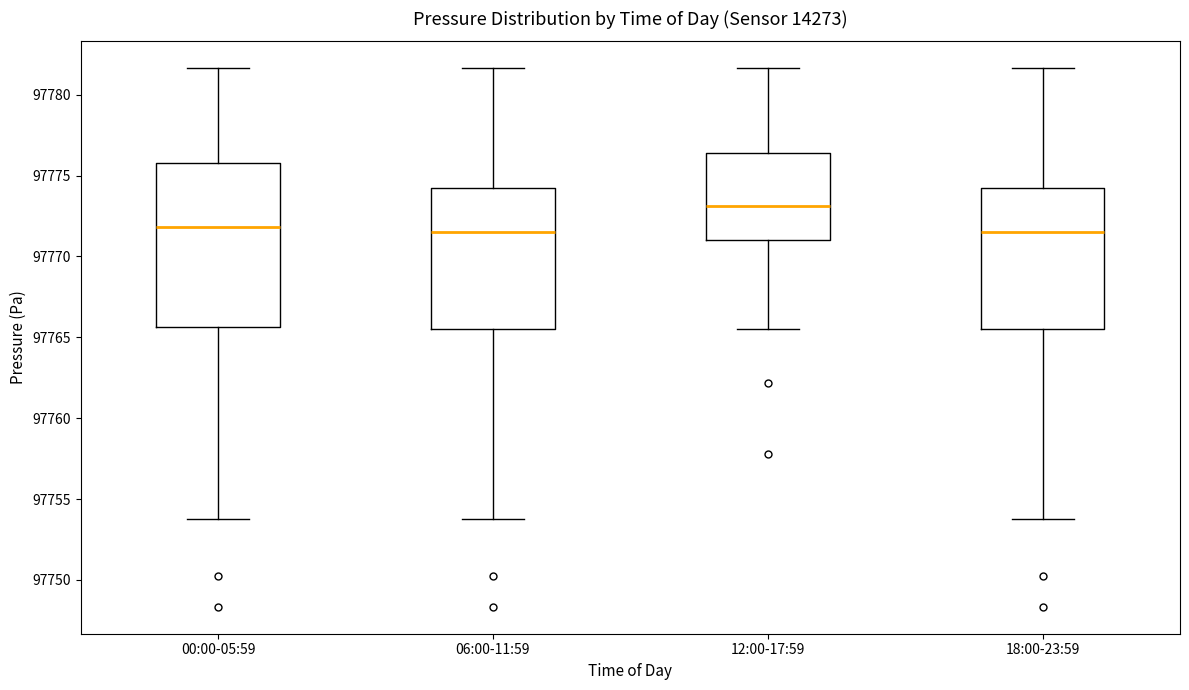

Reading left to right, transcribe this box plot: for each box, give where its median line is, the range the box spans, and where its two whiskers end, as read against the y-axis. The values are not printed on the chart, so give them approximately, as read against the axis.

00:00-05:59: median 97772.0, box 97765.5 to 97776.0, whiskers 97754.0 to 97781.5
06:00-11:59: median 97771.5, box 97765.5 to 97774.0, whiskers 97754.0 to 97781.5
12:00-17:59: median 97773.0, box 97771.0 to 97776.5, whiskers 97765.5 to 97781.5
18:00-23:59: median 97771.5, box 97765.5 to 97774.0, whiskers 97754.0 to 97781.5